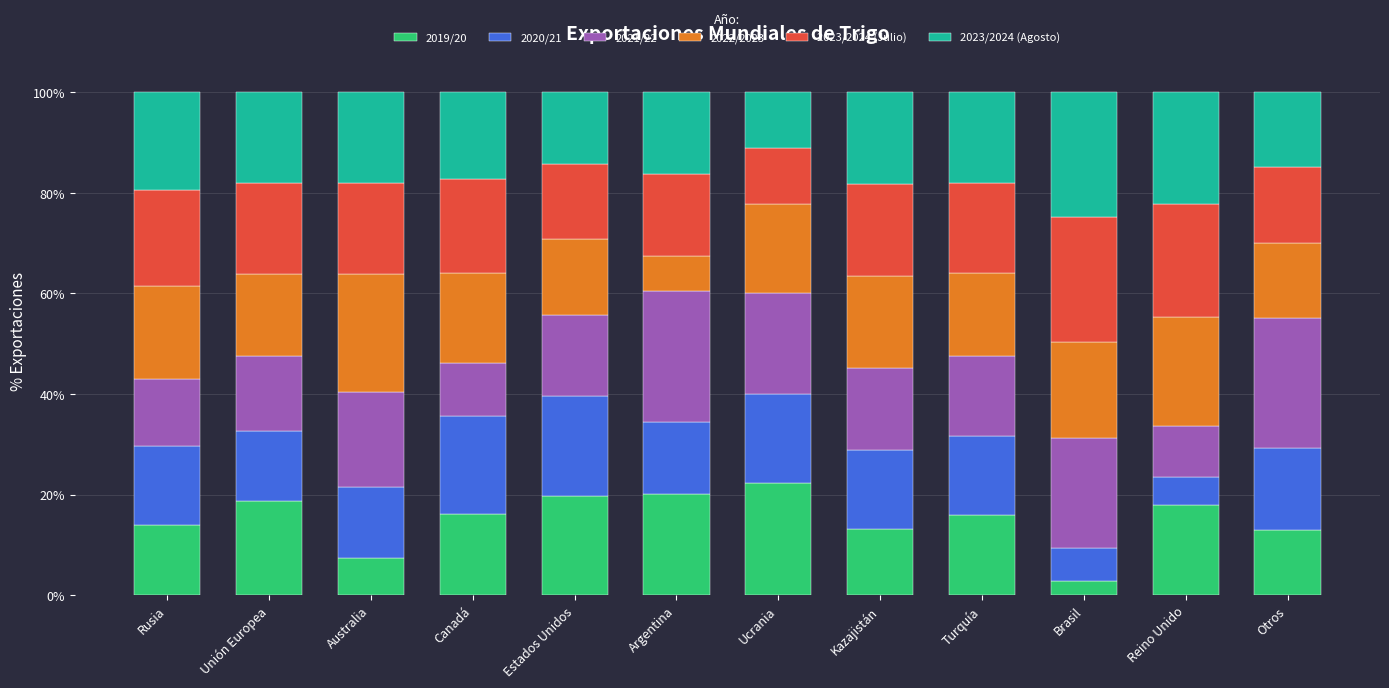

How many bars are there in total?

12